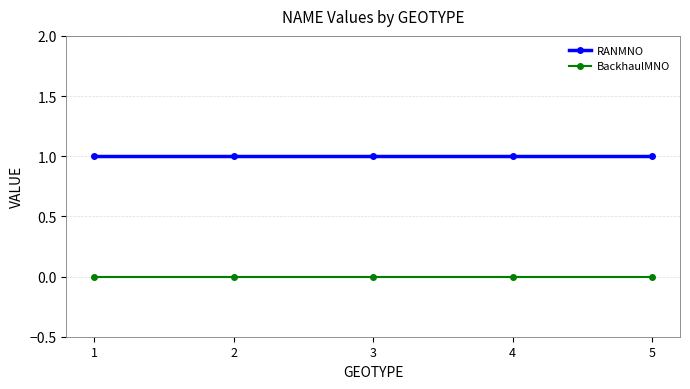

How many lines are shown in the chart?

2